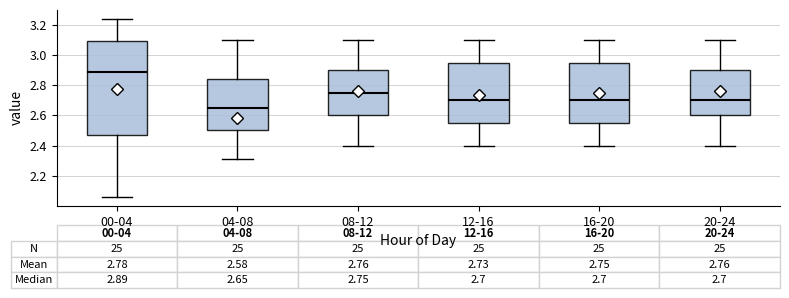

Which box has the highest median line?

00-04